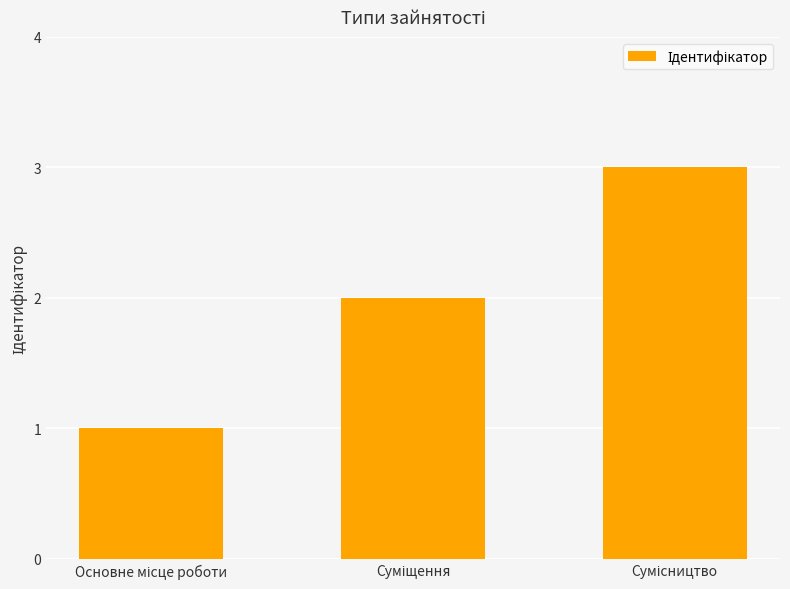

What is the sum of all values?

6